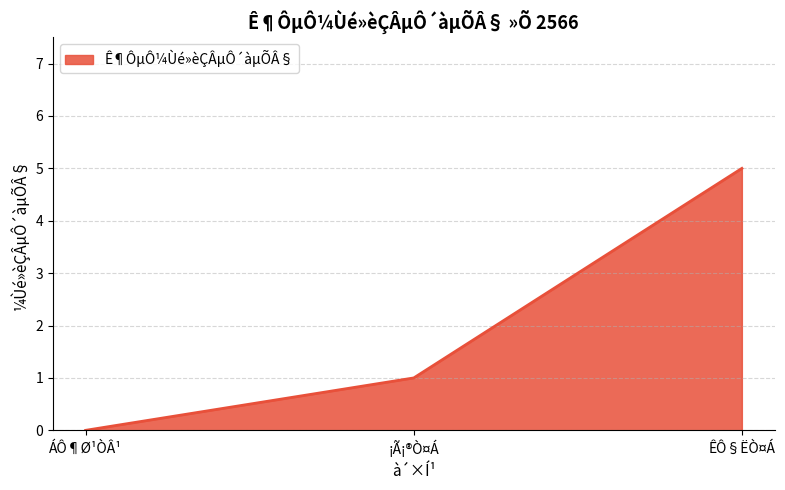

Reading left to right, what are all the values shown in this chart?

ÁÔ¶Ø¹ÒÂ¹=0	¡Ã¡®Ò¤Á=1	ÊÔ§ËÒ¤Á=5